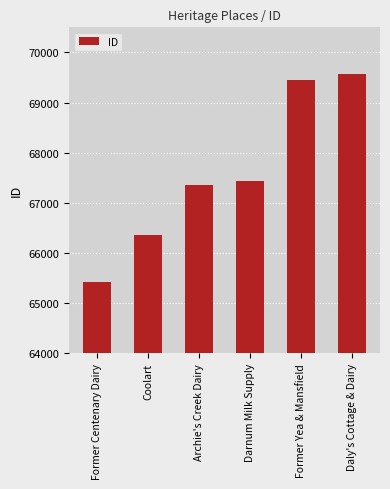

Where is the data nearest to the value 67497?

Darnum Milk Supply